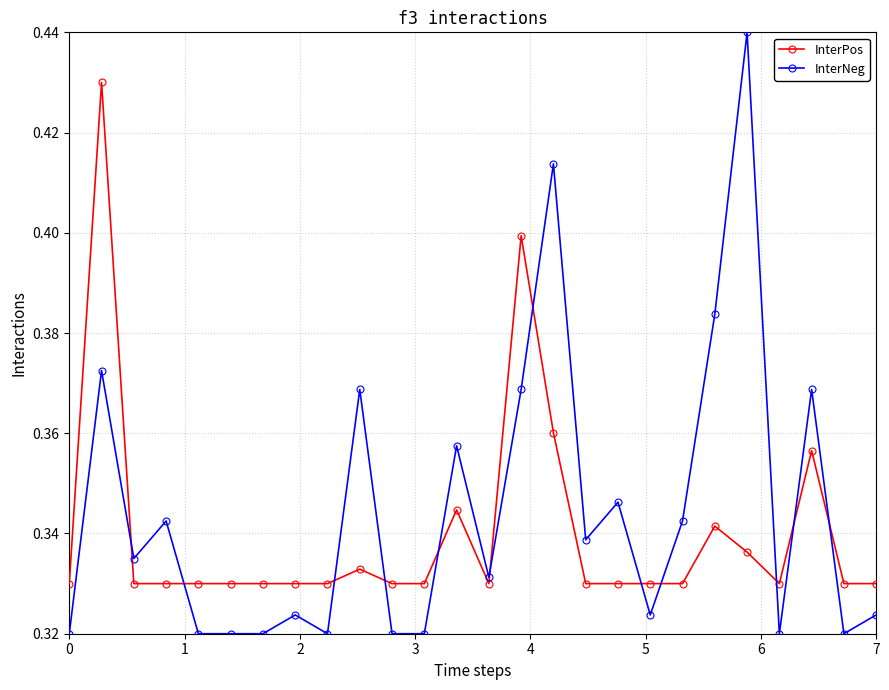

Which series has the largest range (max minus min)?

InterNeg